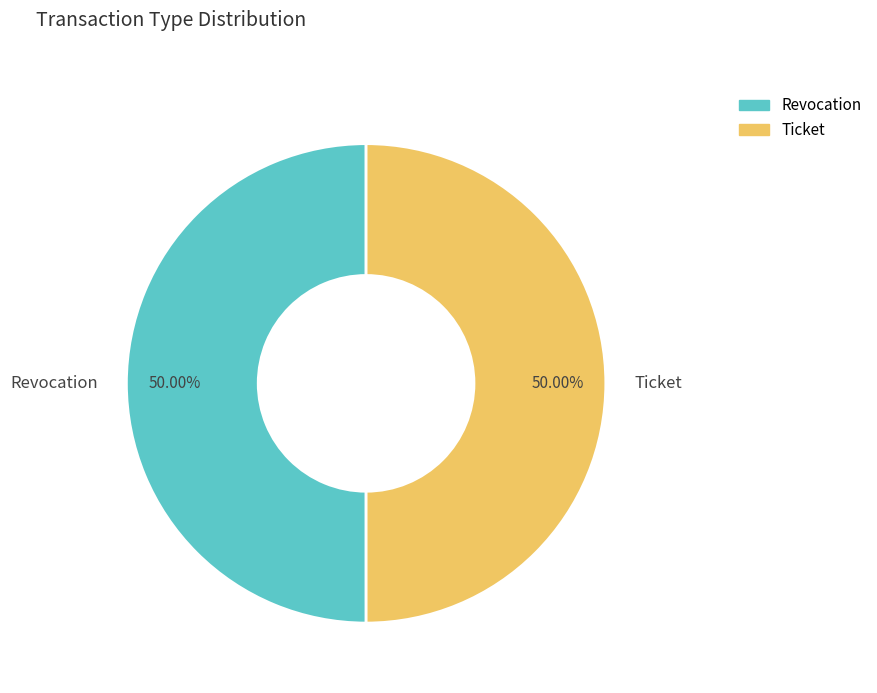

Is it true that Revocation is 55% of the pie?

False